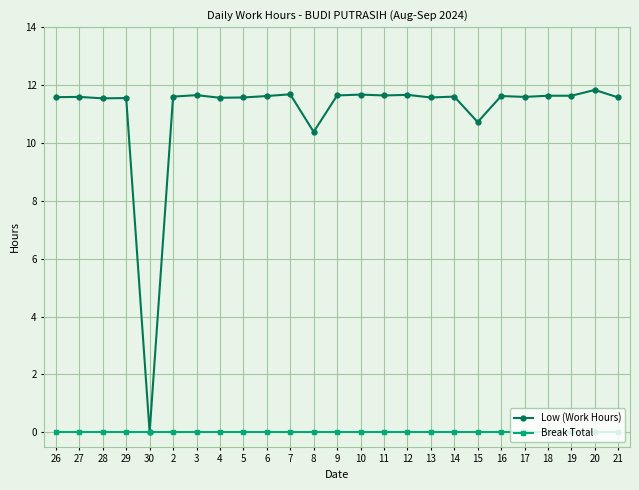

What is the total value across all series at 2?

11.6